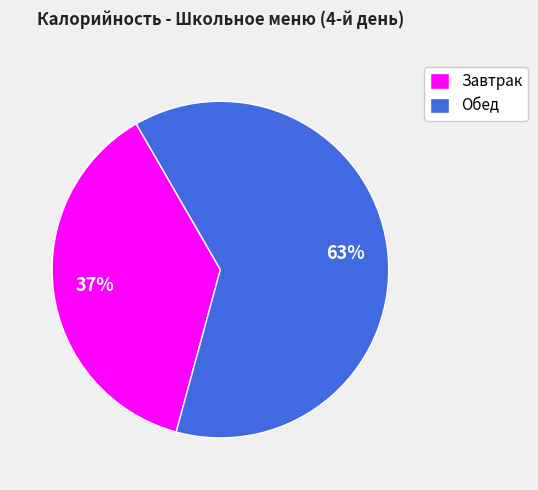

How many slices are in this pie chart?

2